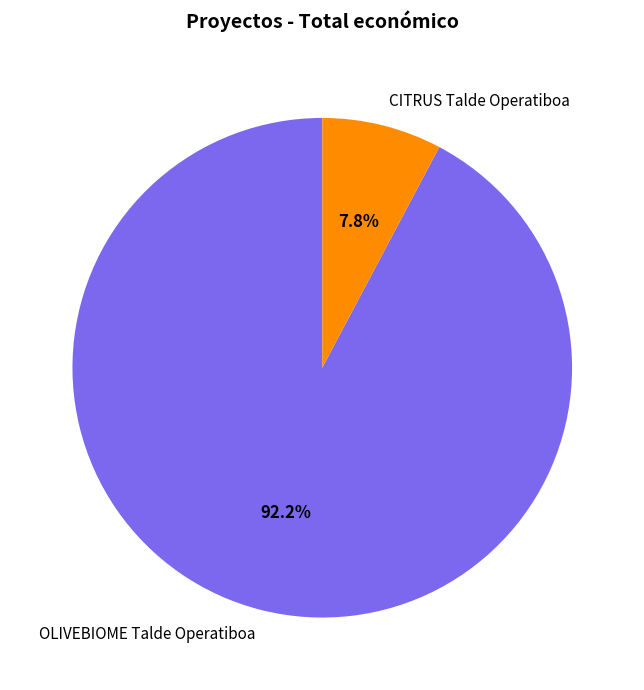

To the nearest percent, what portion does OLIVEBIOME Talde Operatiboa represent?

92%